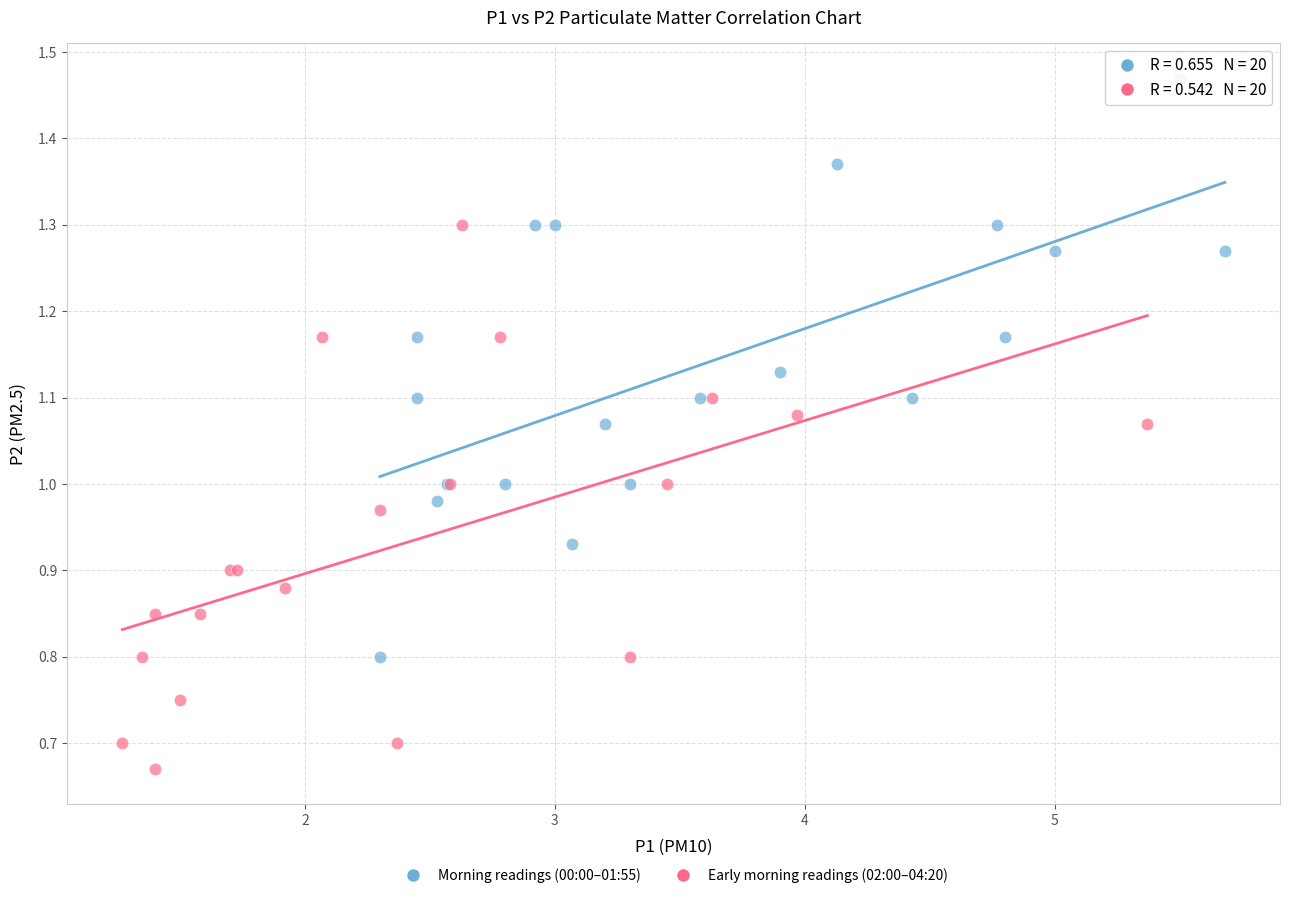

Which series reaches the maximum Y coordinate?

Morning readings (00:00–01:55)